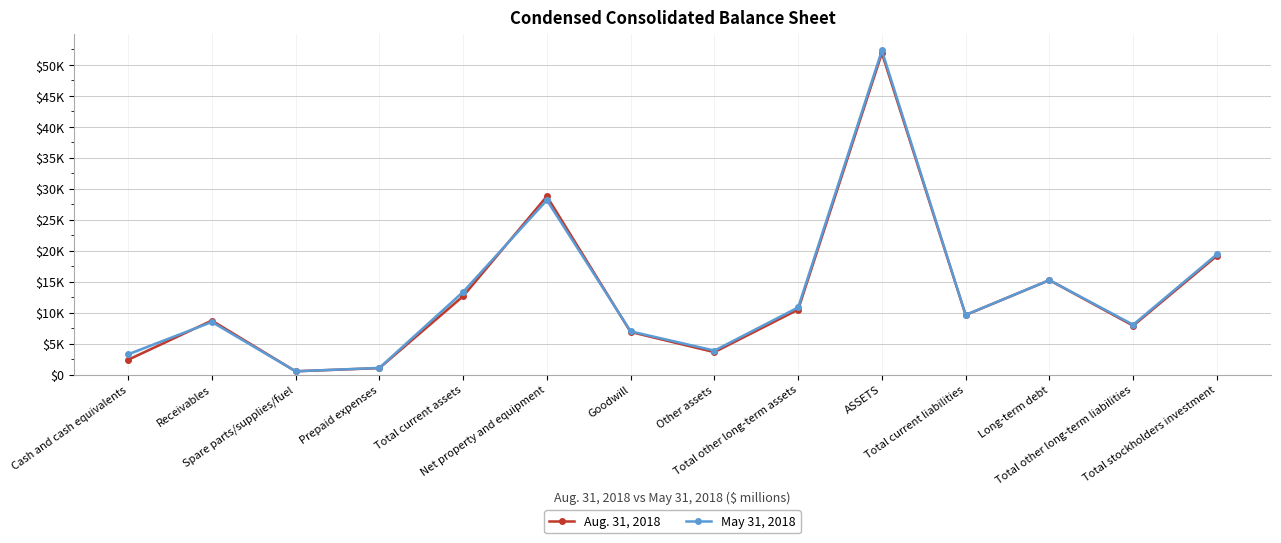

What are all the series names shown in the legend?

Aug. 31, 2018, May 31, 2018